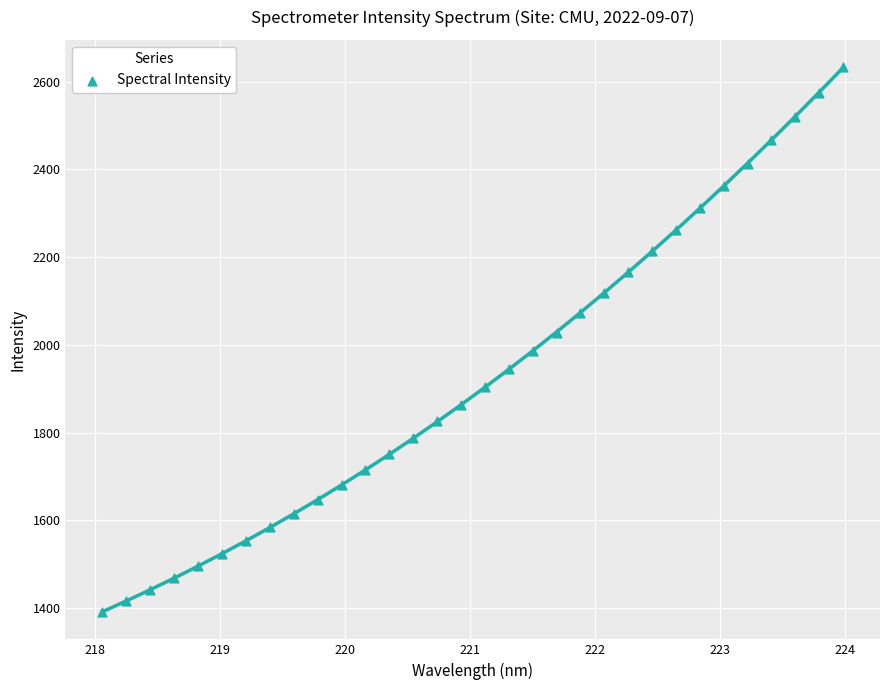

What is the range of Y values (max minus min)?

1241.3